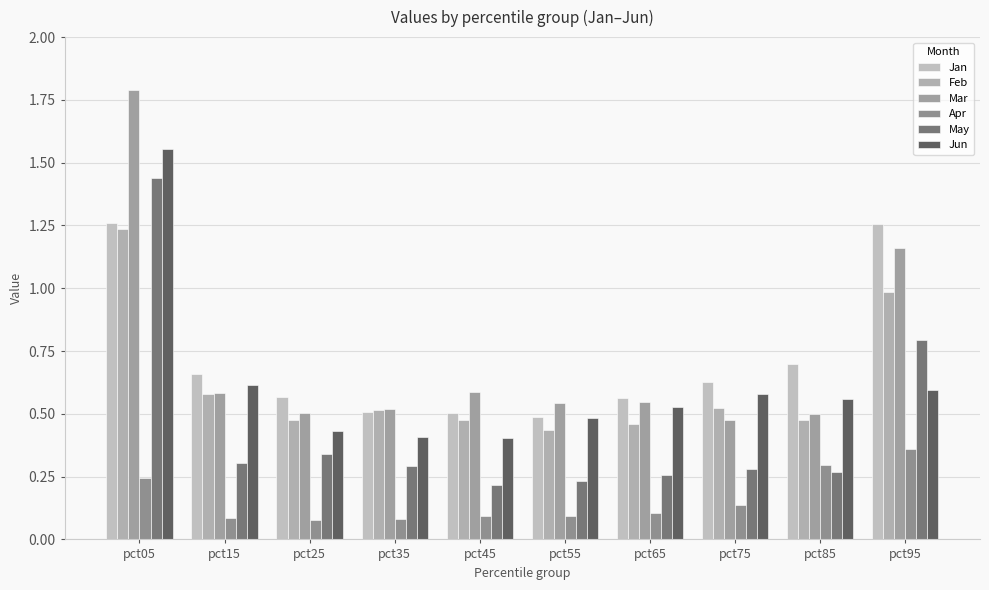

Is it true that May equals 0.1 at pct75?

False